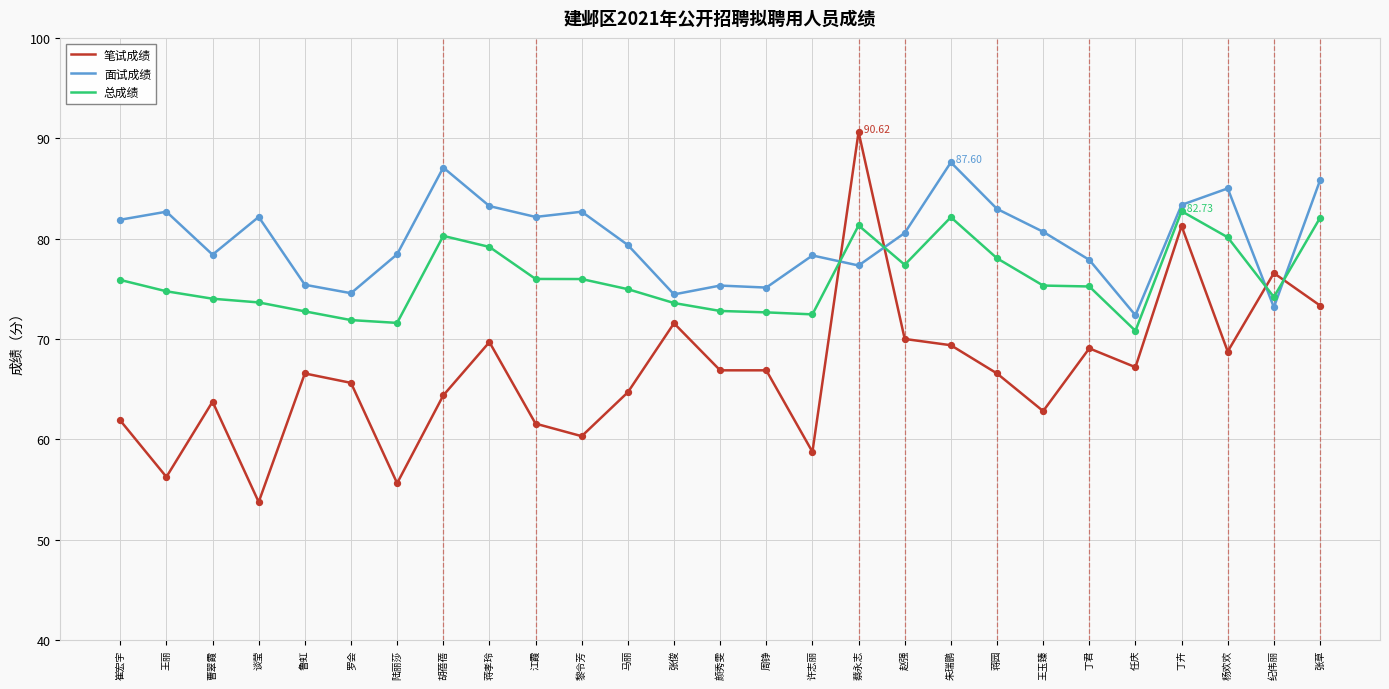

At which category is the sum across all series the highest?

蔡永志